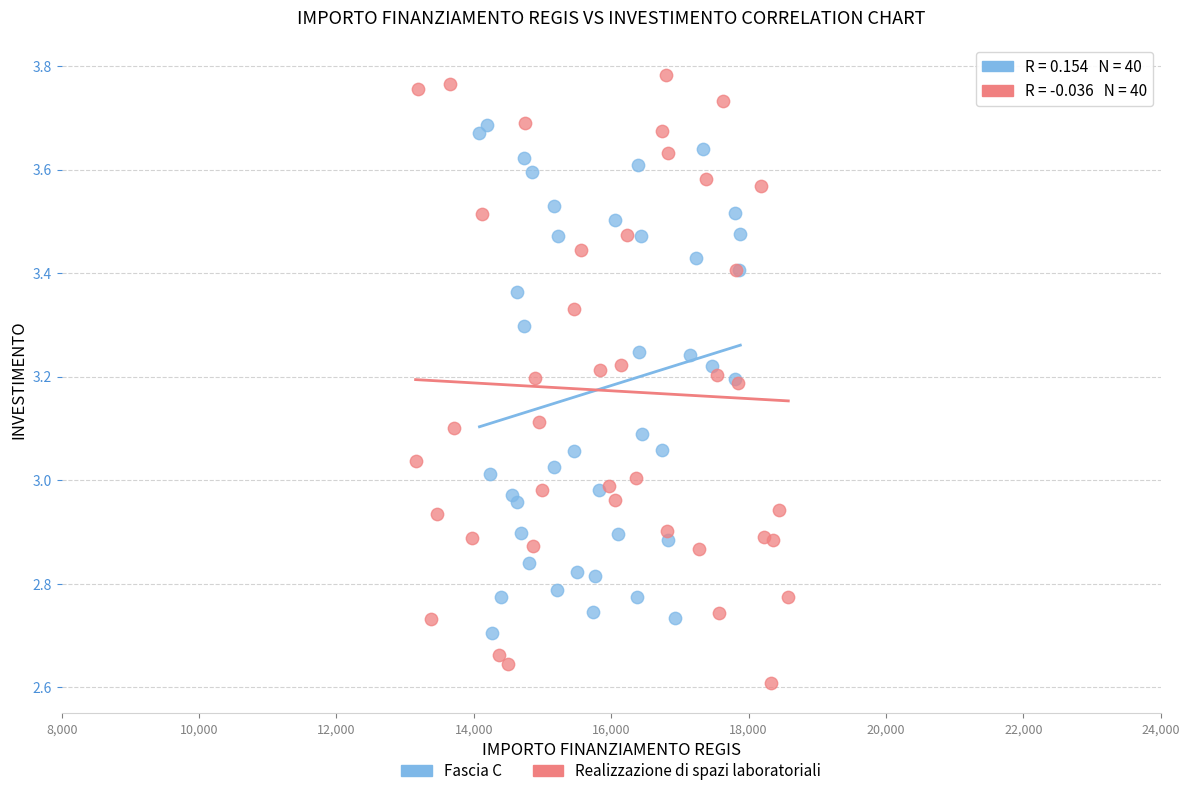

Which series reaches the maximum Y coordinate?

Realizzazione di spazi laboratoriali